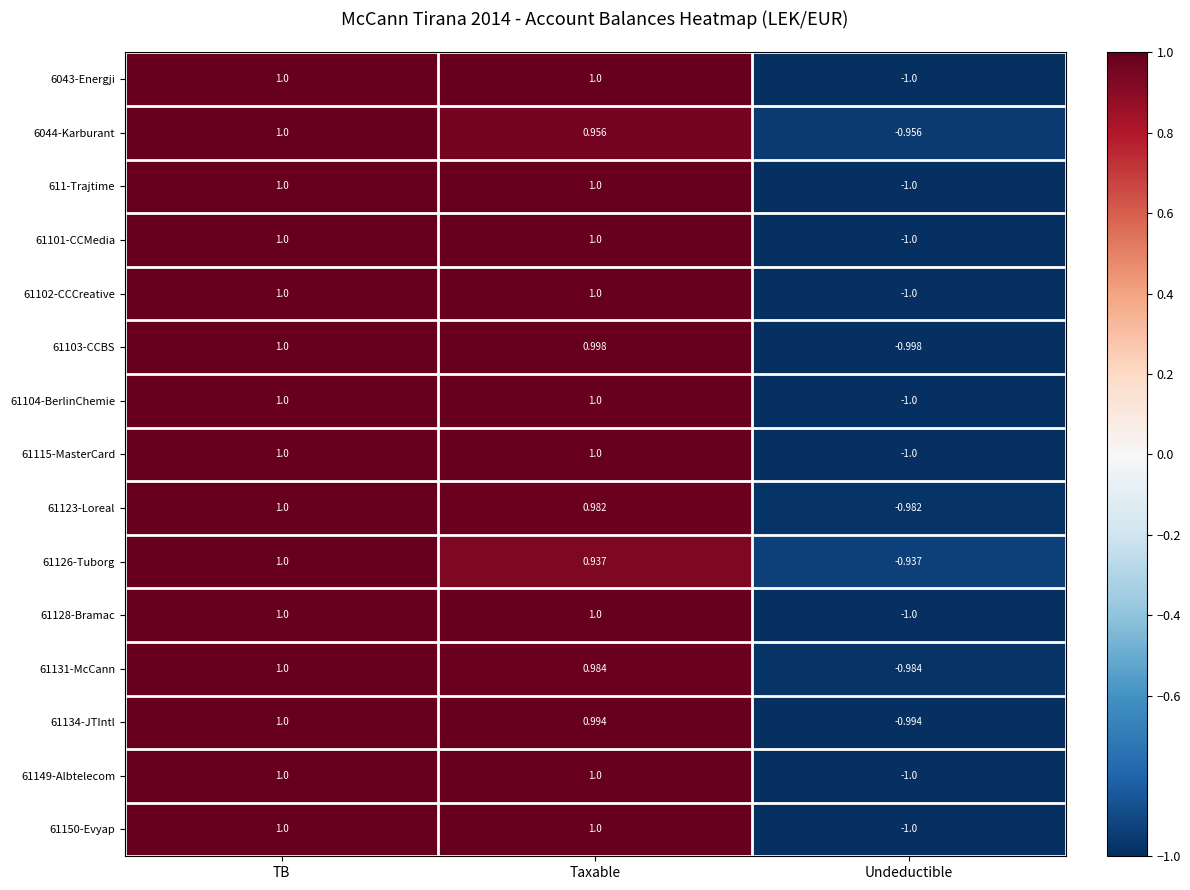

Which category has the lowest value in the 61123-Loreal series?

Undeductible